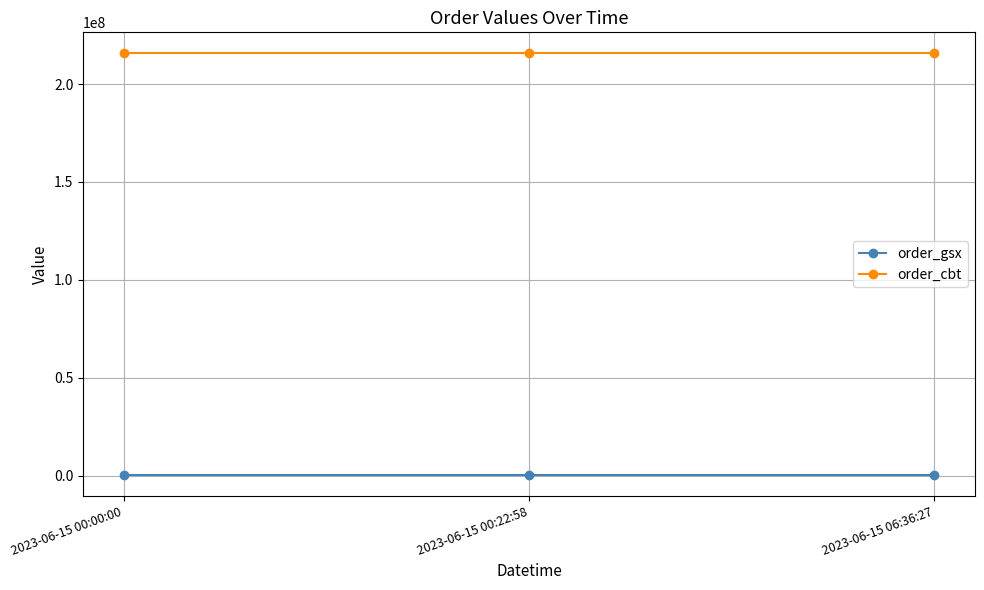

How many lines are shown in the chart?

2